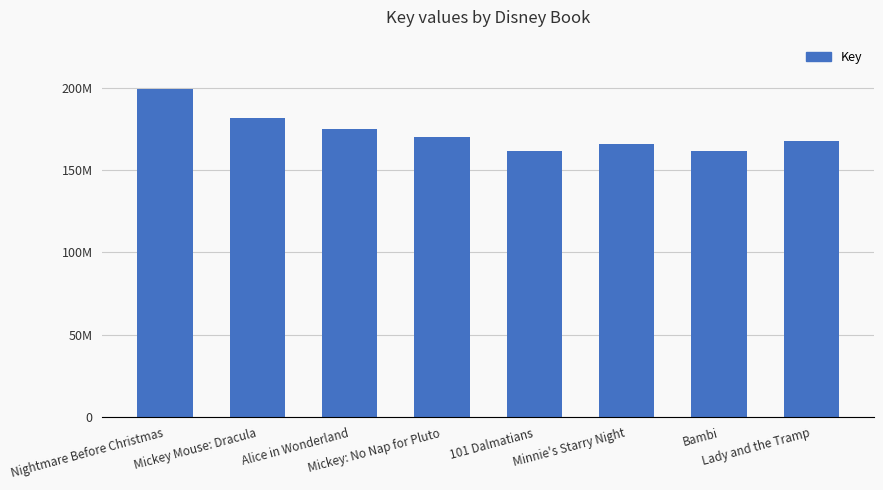

What is the label of the 6th bar from the left?

Minnie's Starry Night